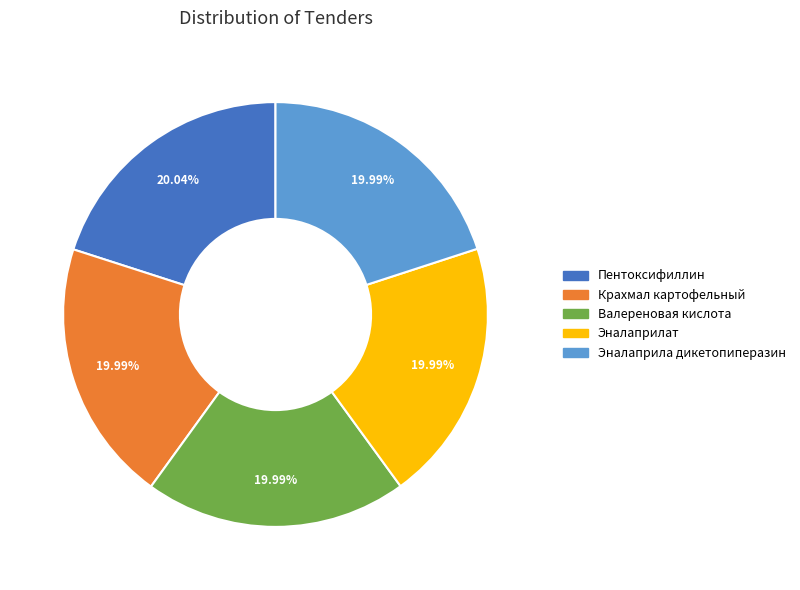

Is it true that Эналаприла дикетопиперазин is 34% of the pie?

False